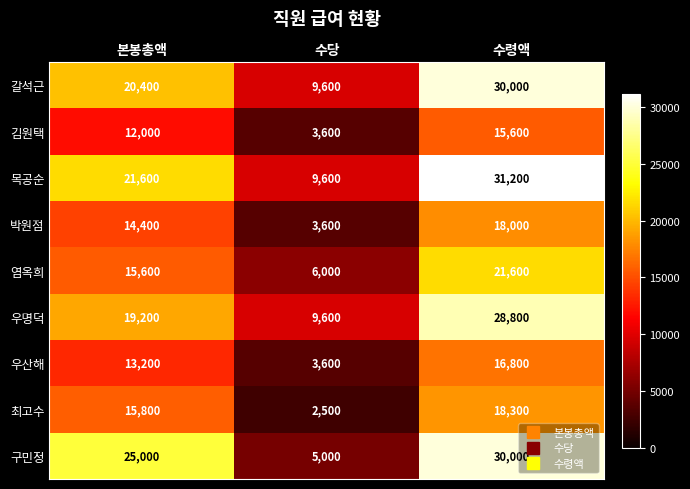

The value of 김원택 at 수당 is 1893. True or false?

False